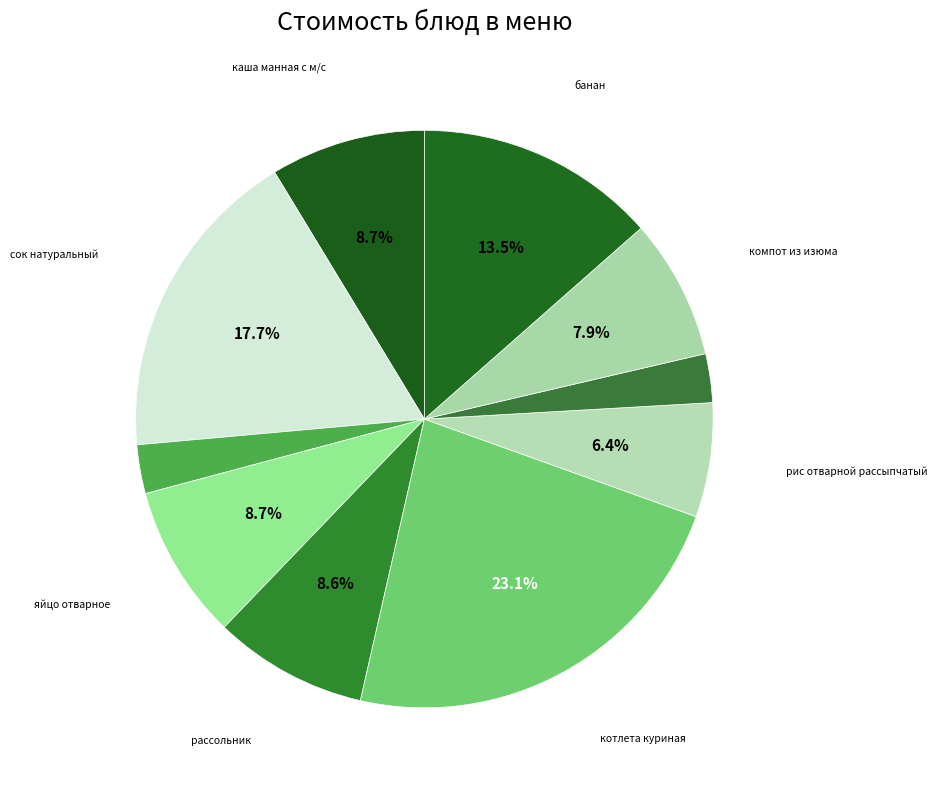

How many segments does this pie chart have?

10